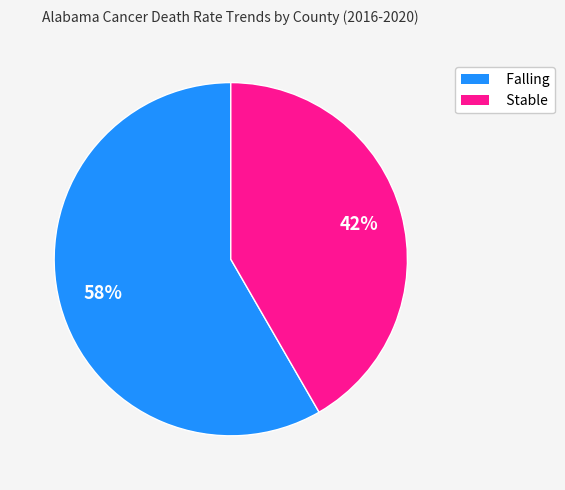

Approximately how many times larger is the value at Stable compared to Falling?

0.7